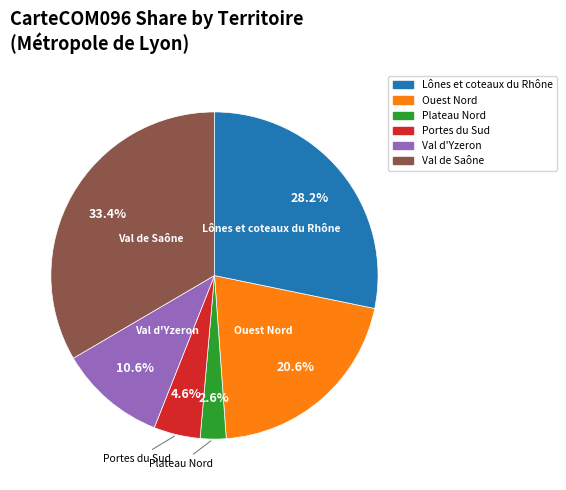

Combined, do Val d'Yzeron and Plateau Nord account for over 50%?

No